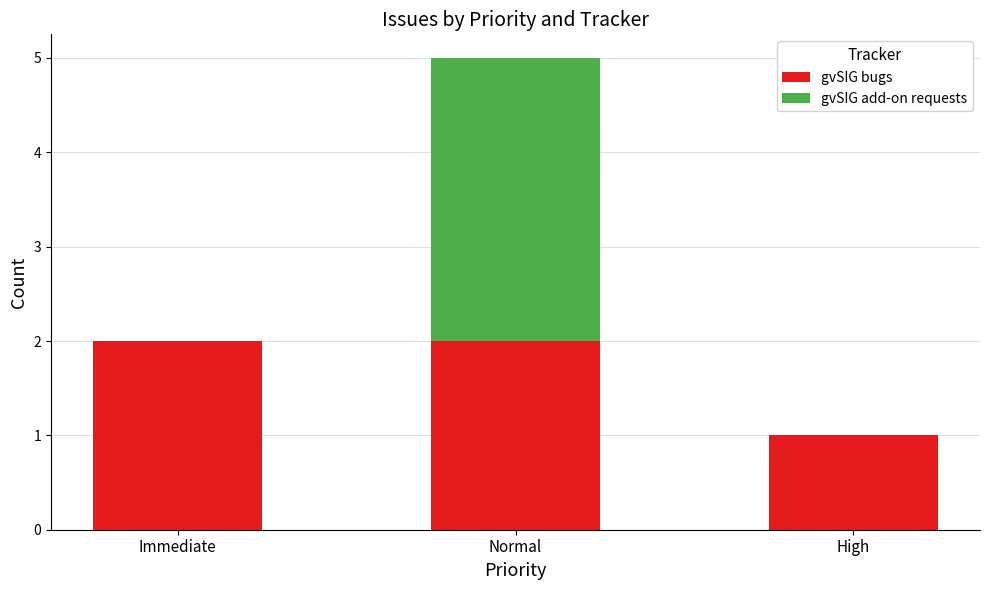

Does the chart contain stacked bars?

Yes